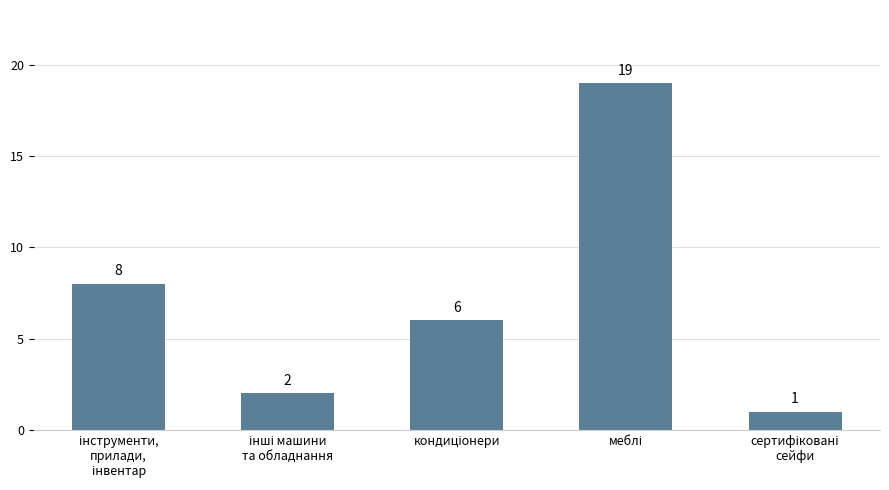

What is the maximum value shown in the chart?

19